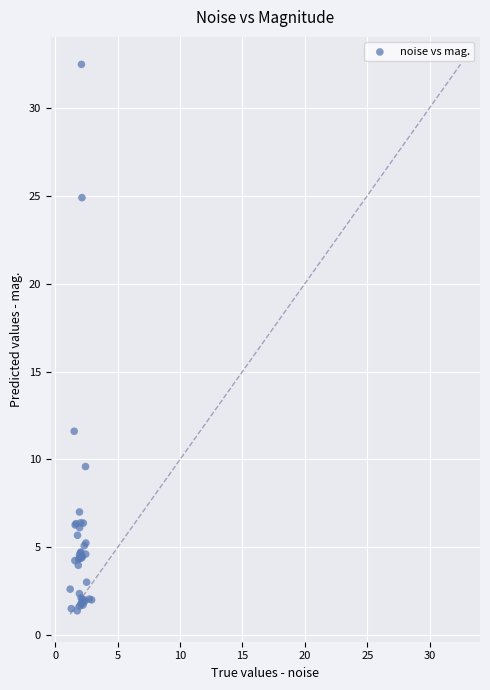

What Y value in the scatter plot is closest to 16?

11.6